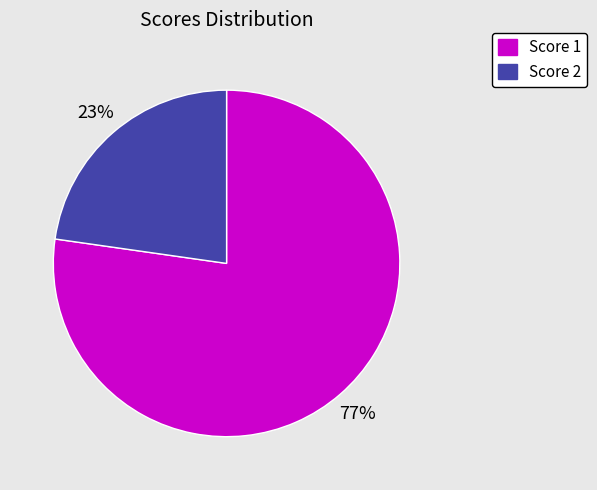

Is there any slice that represents more than half of the pie?

Yes